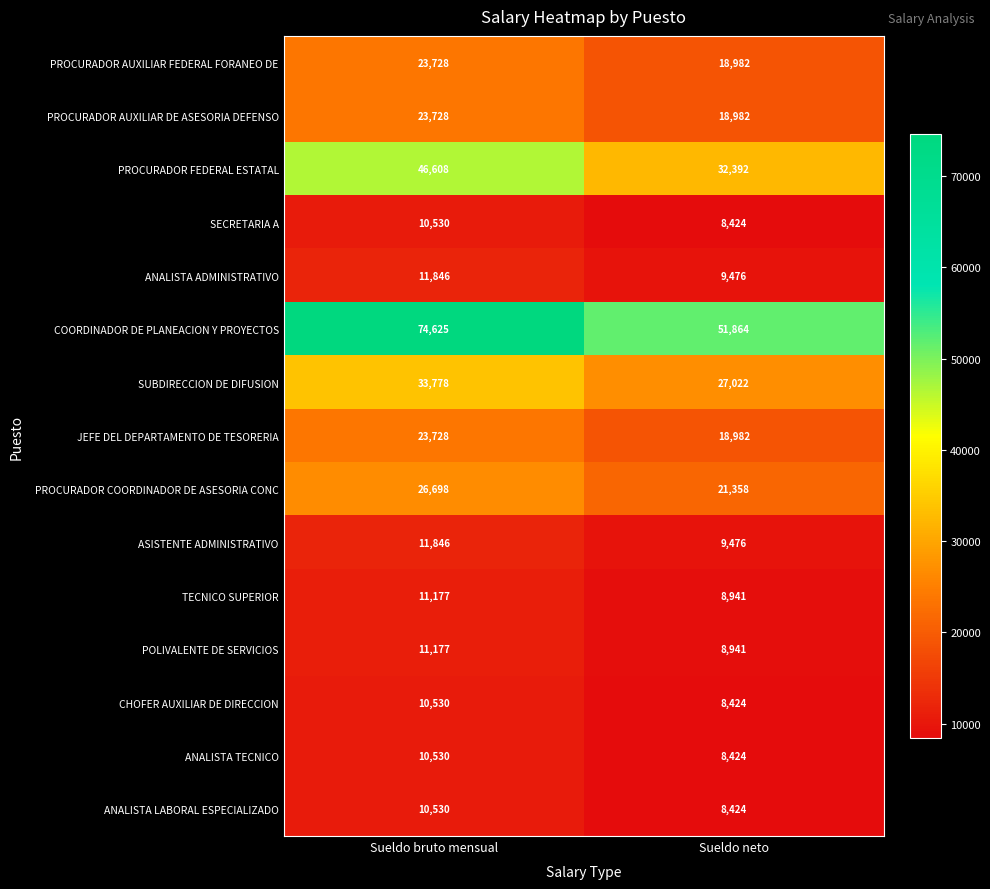

At which category is the sum across all series the highest?

Sueldo bruto mensual